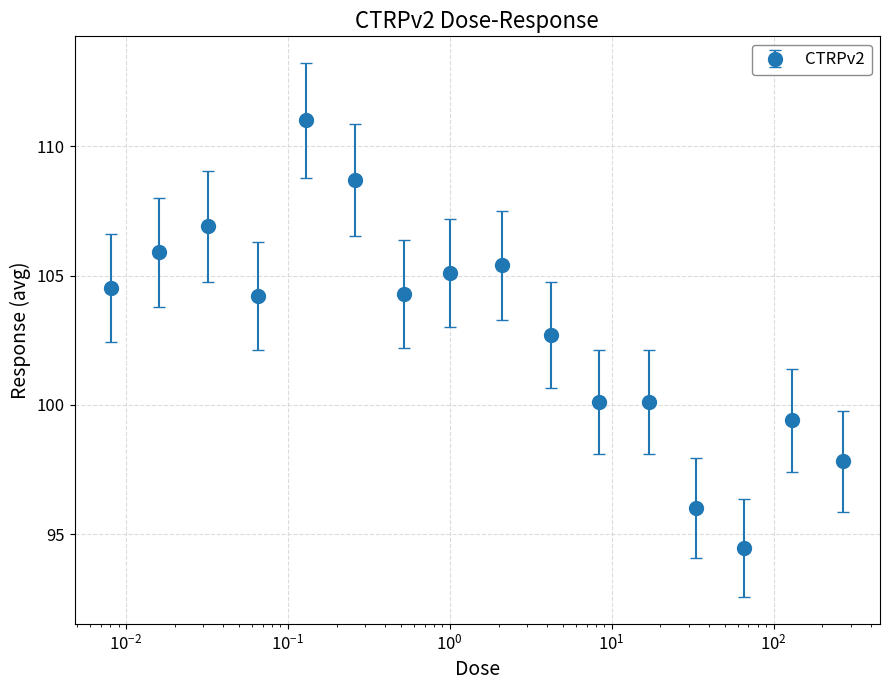

What is the sum of all values?

1646.6